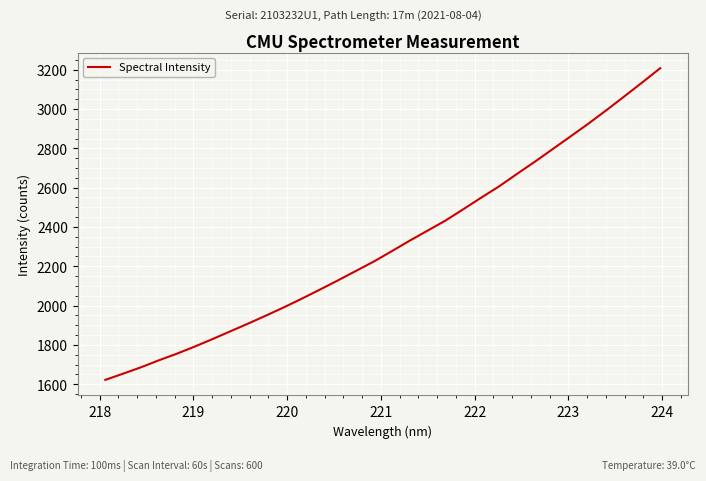

What is the greatest value displayed?

3207.9